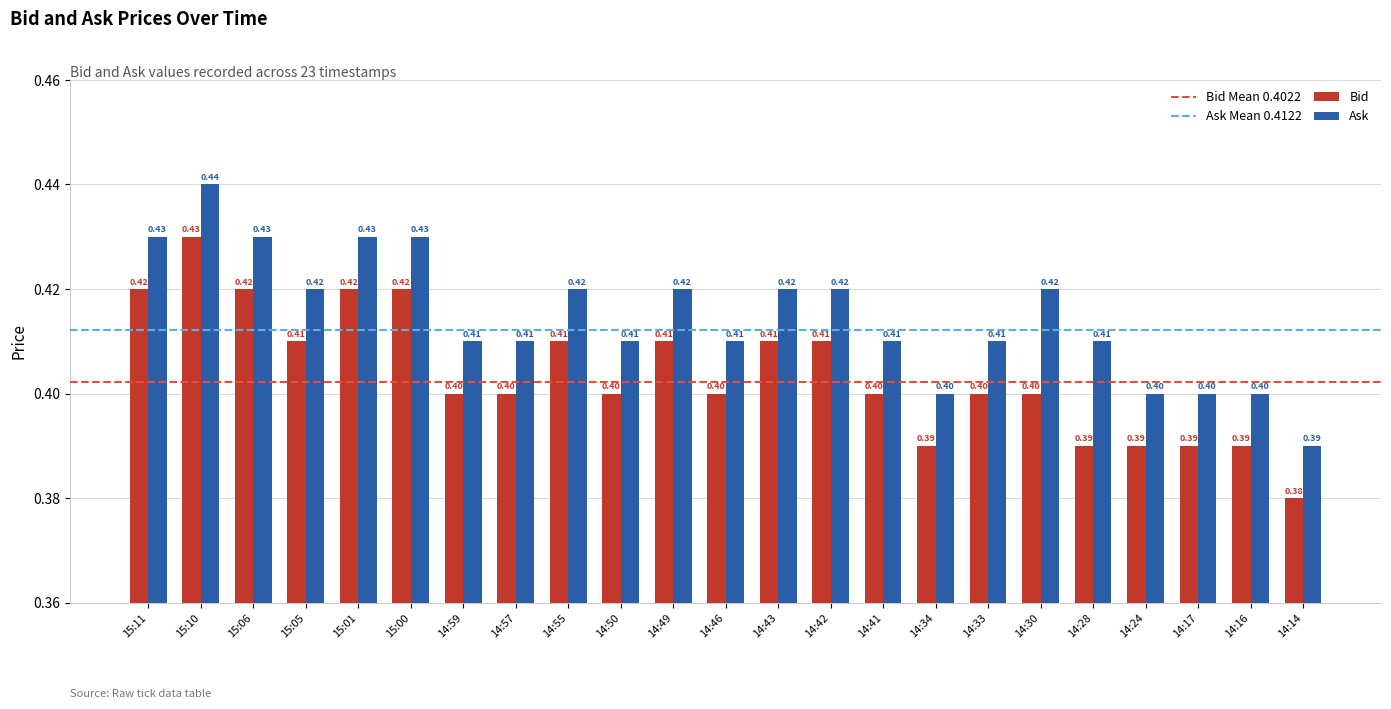

Between 14:30 and 14:14, which series saw the biggest shift?

Ask